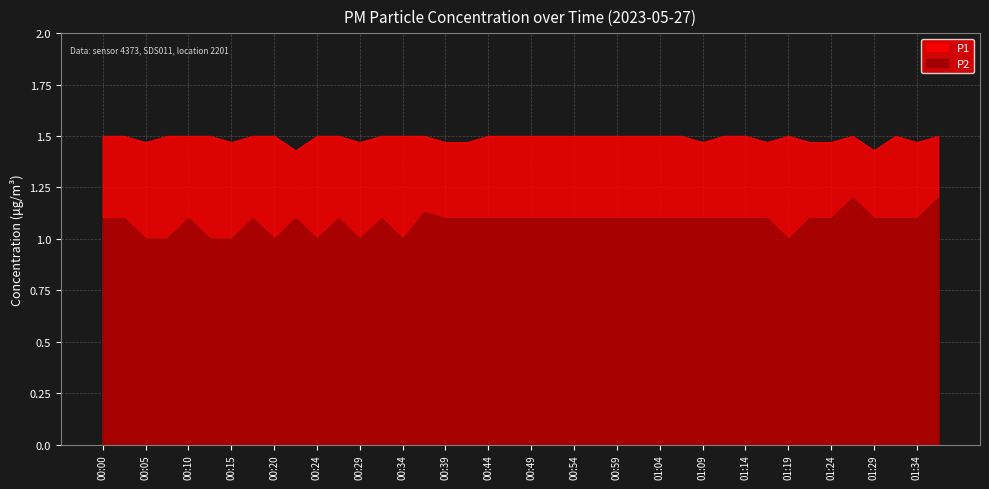

True or false: P1 and P2 cross at least once.

False